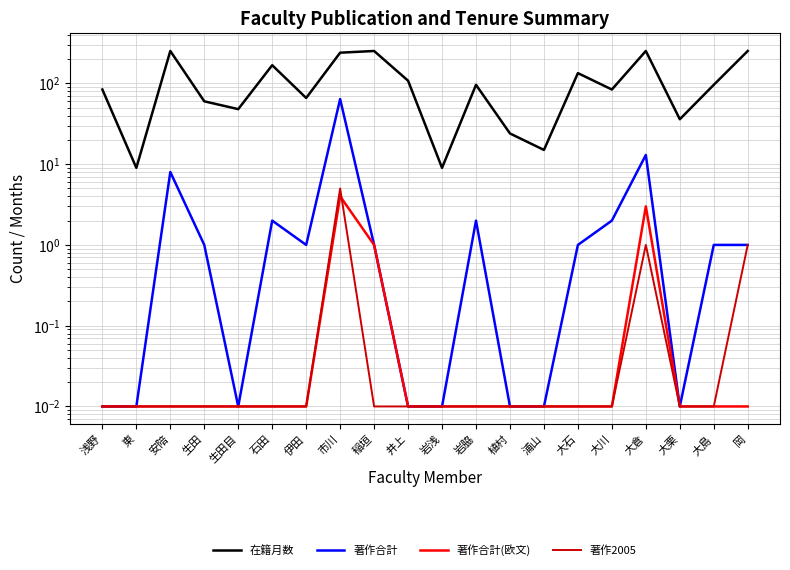

True or false: 著作合計(欧文) and 在籍月数 cross at least once.

False